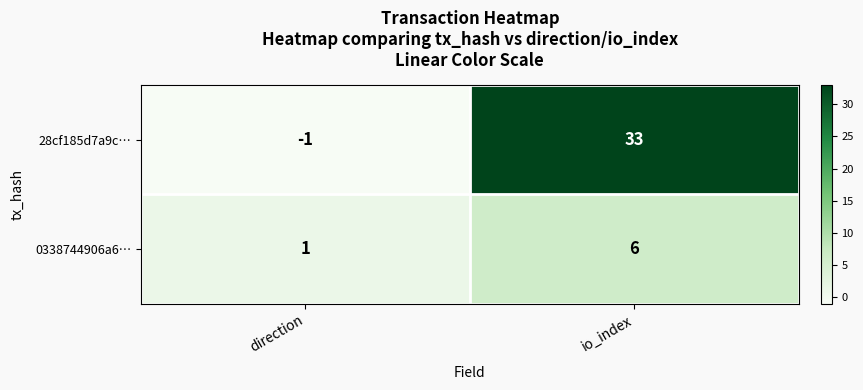

What value does the 28cf185d7a9c… series have at io_index?

33